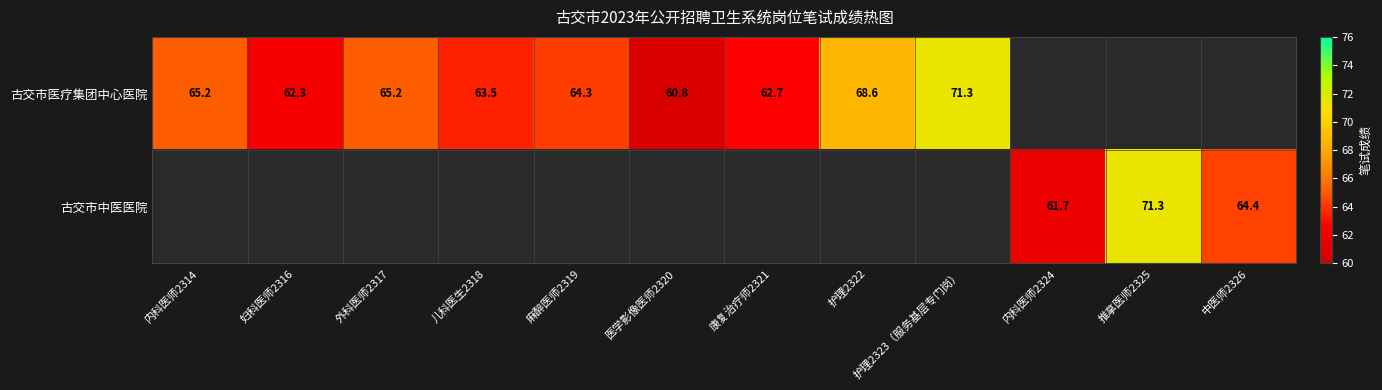

True or false: 古交市医疗集团中心医院 has a value of 62.7 at 康复治疗师2321.

True